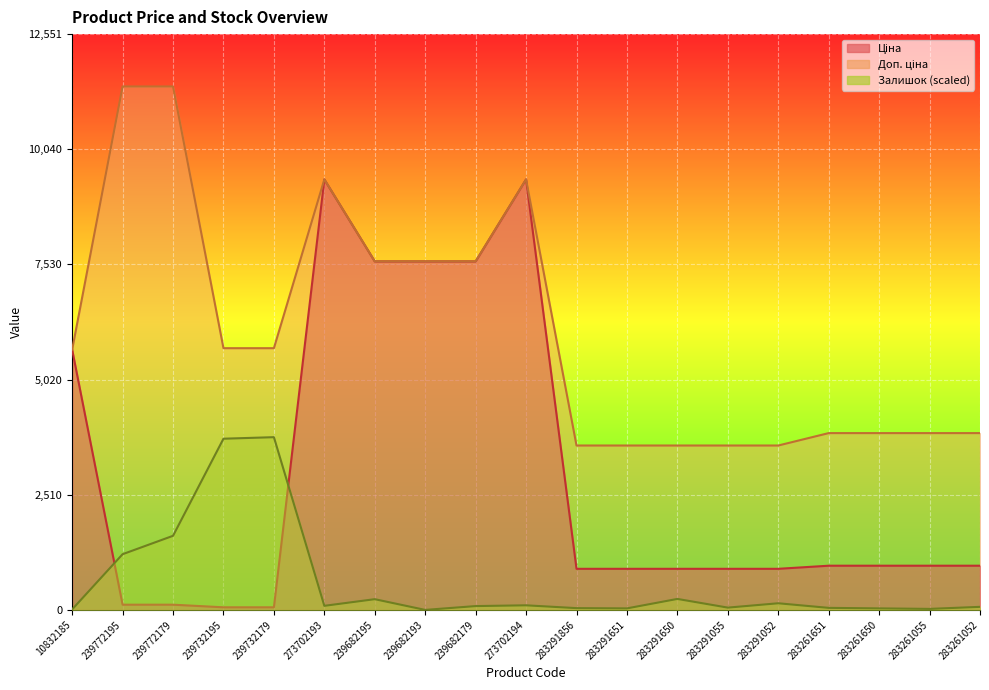

Is the value of Ціна at 273702193 greater than the value of Залишок at 239772195?

Yes